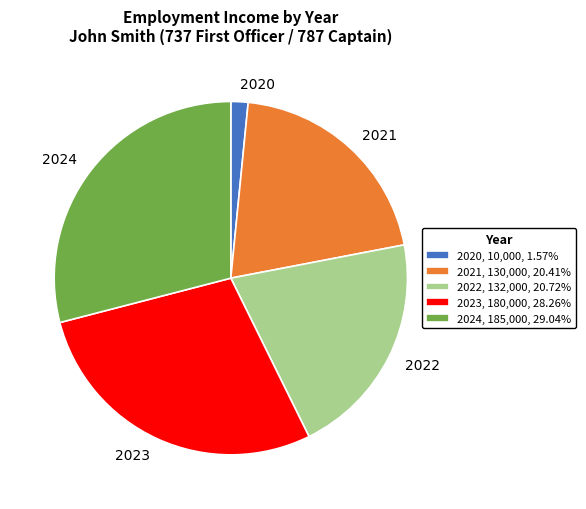

Is there a majority slice in this chart?

No